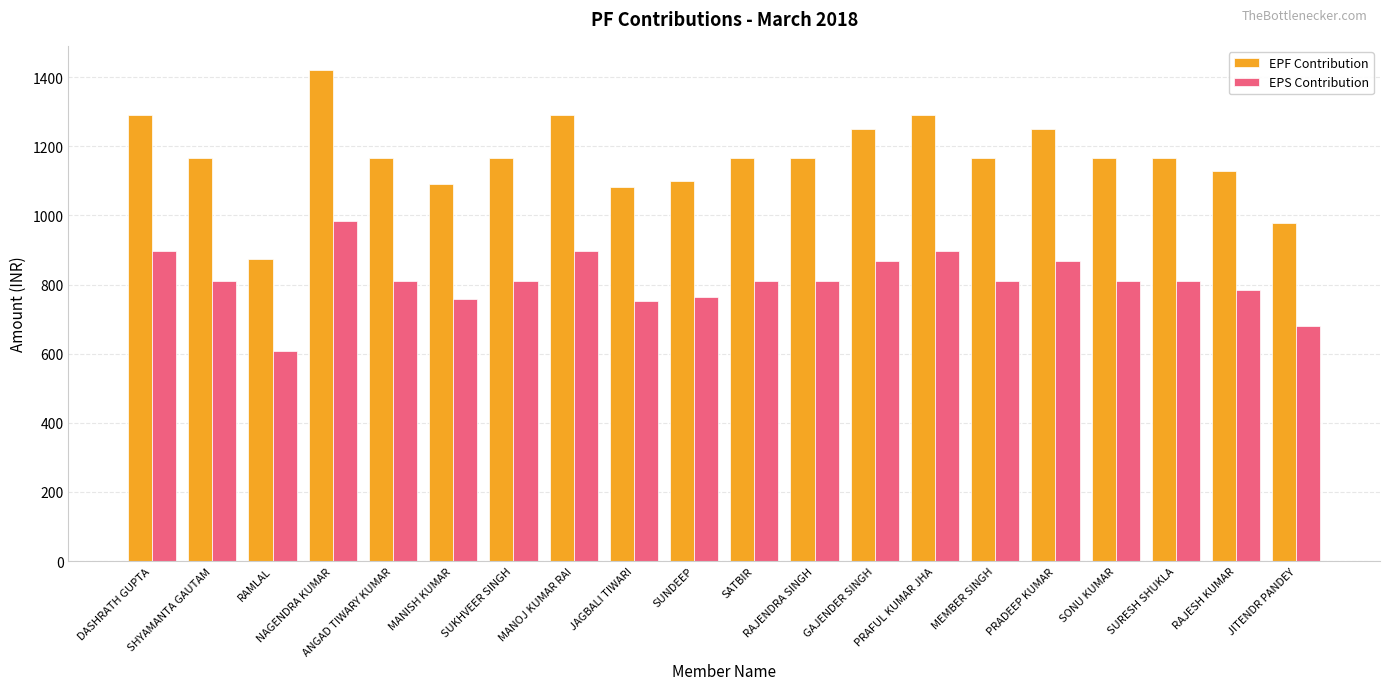

What is the minimum value for EPS Contribution?

607